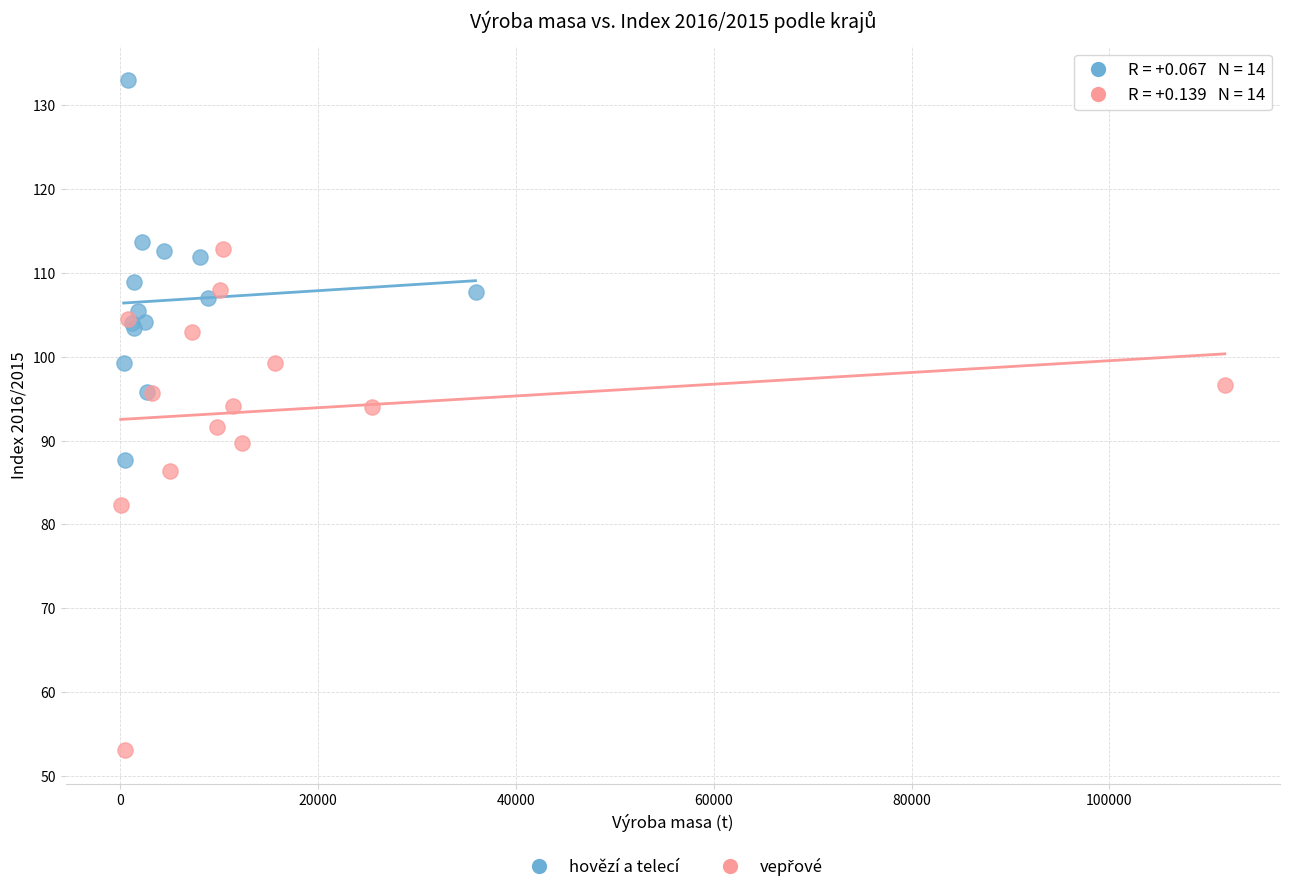

Which series contains the highest Y value?

hovězí a telecí